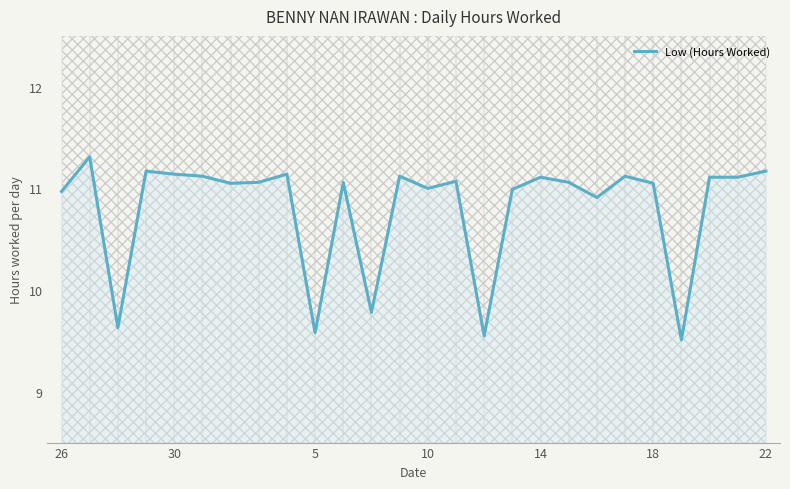

What is the maximum value for Low (Hours Worked)?

11.3